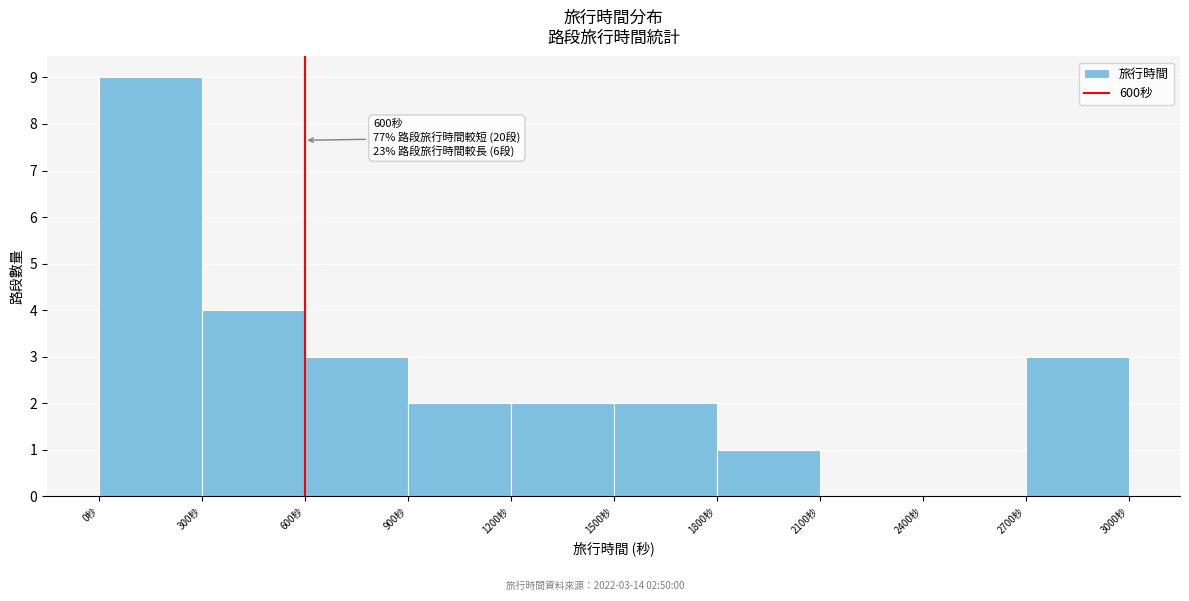

Over which range of the x-axis is the bar tallest?

0 to 300